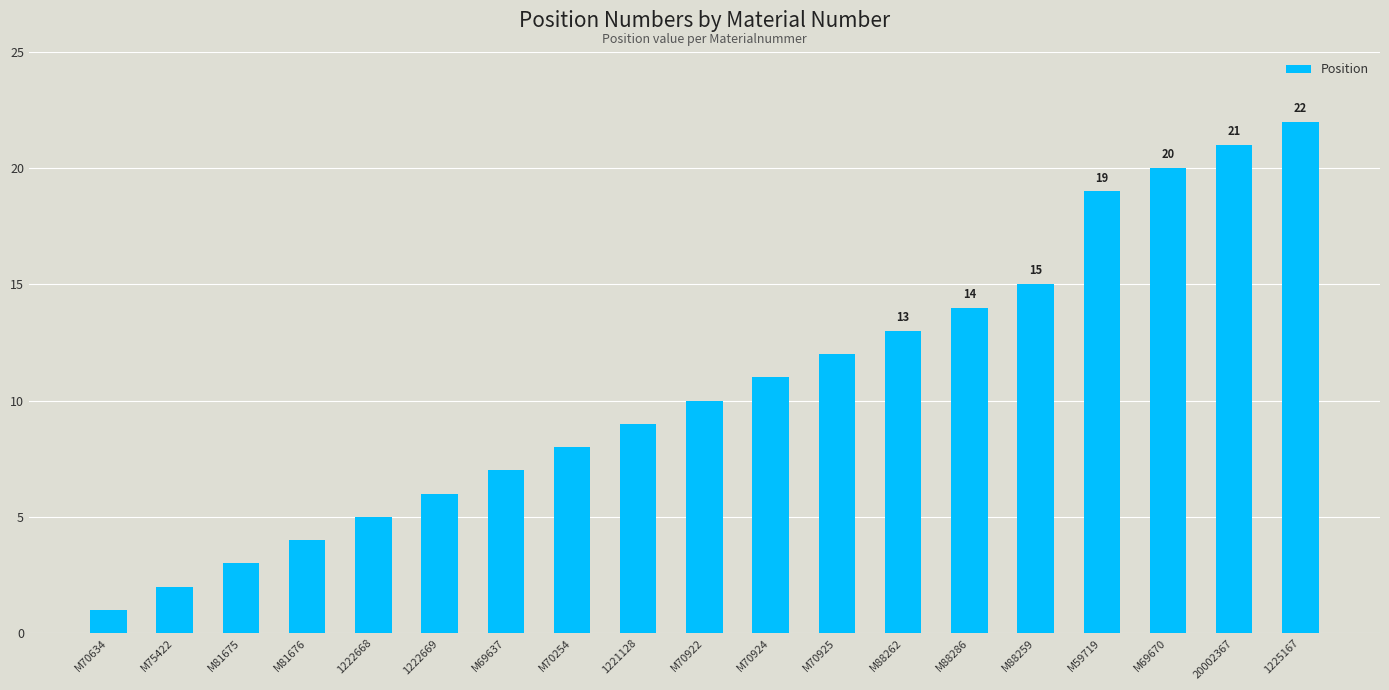

What value does the data have at 1222668?

5